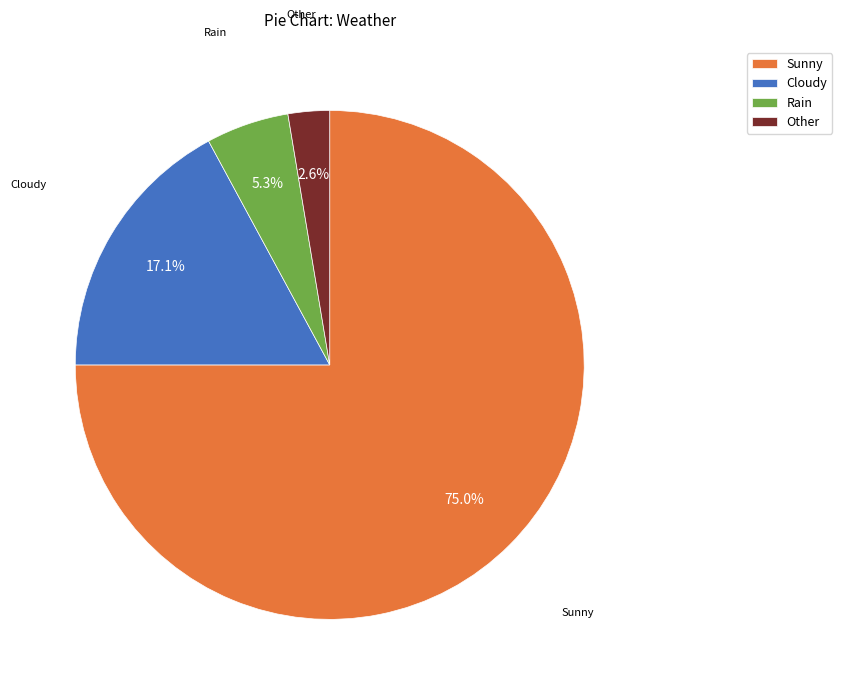

Which category has the smallest portion of the pie?

Other